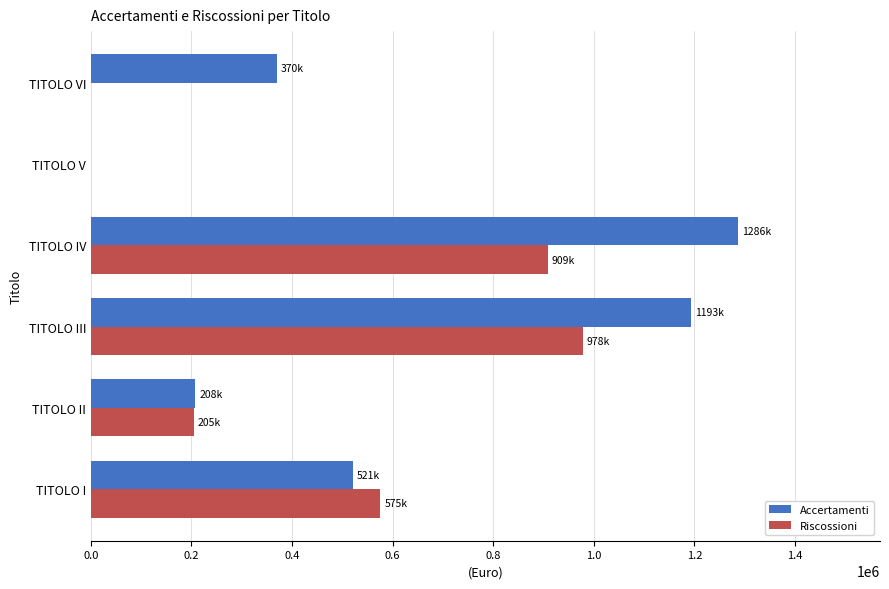

Is the value of Accertamenti at TITOLO III greater than the value of Riscossioni at TITOLO I?

Yes